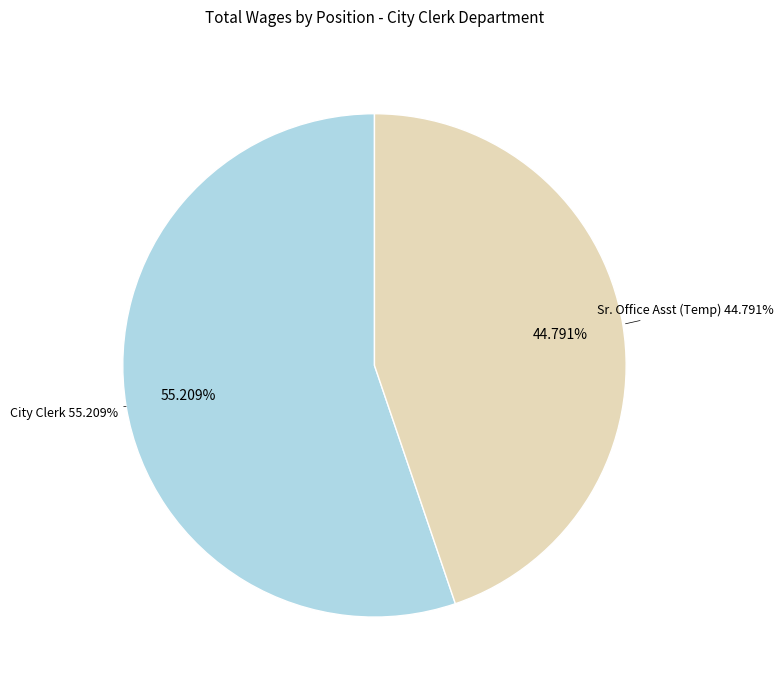

What is the smallest slice in the pie chart?

Sr. Office Asst (Temp)